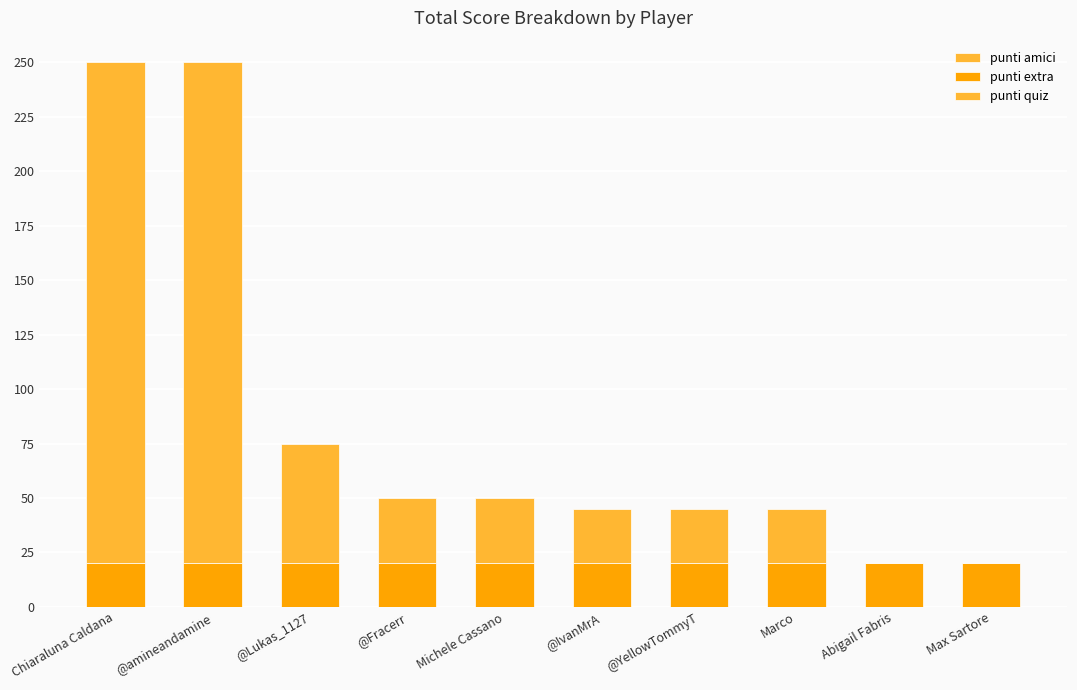

What is the average value of the punti extra series?

20